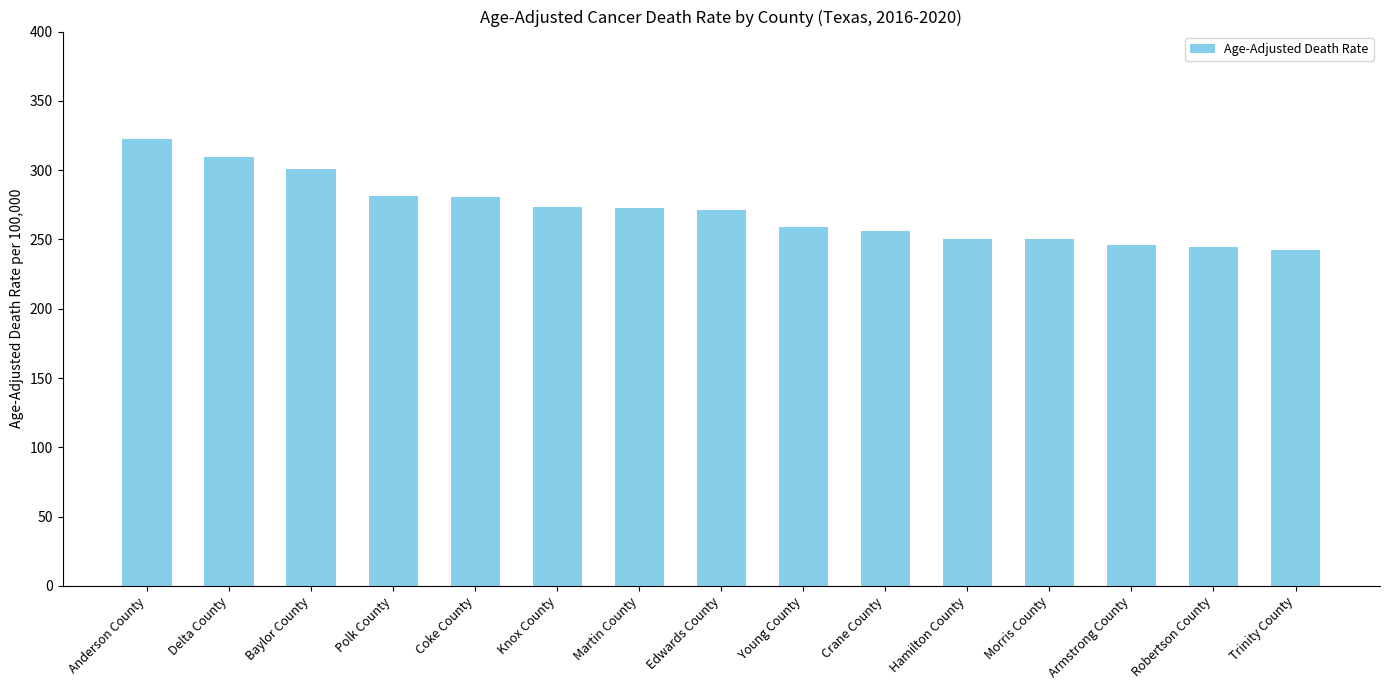

At which category does the chart reach its peak across all series?

Anderson County